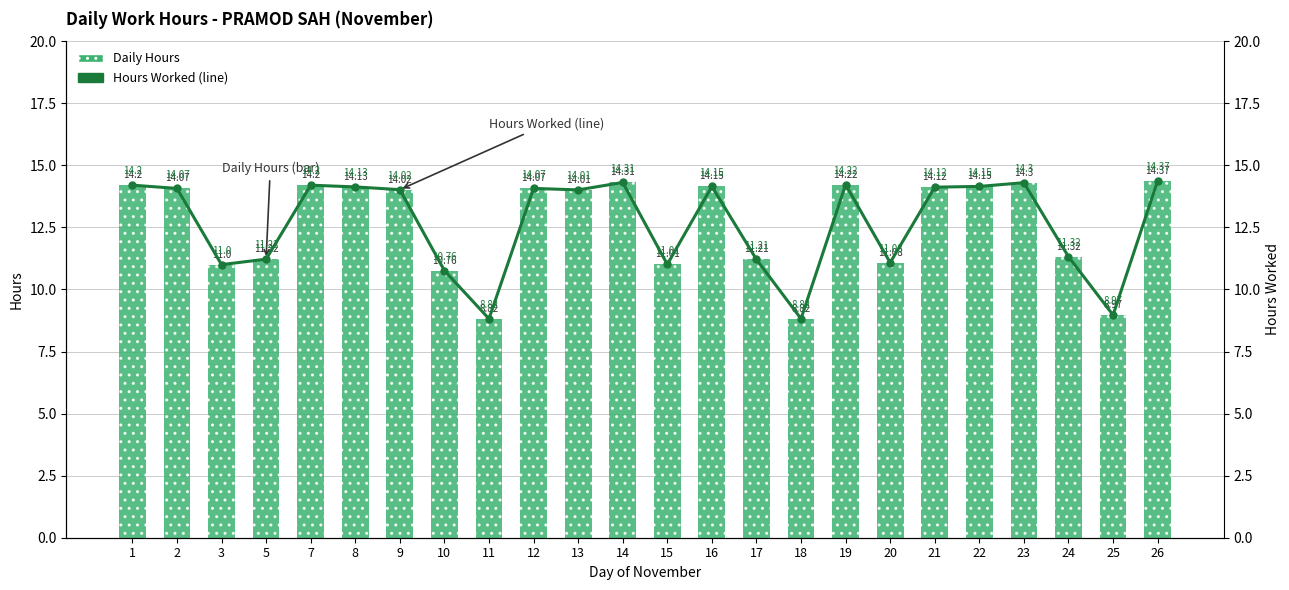

Rank the categories by Hours Worked (line) value from highest to lowest.

26, 14, 23, 19, 1, 7, 16, 22, 8, 21, 2, 12, 9, 13, 24, 5, 17, 20, 15, 3, 10, 25, 11, 18